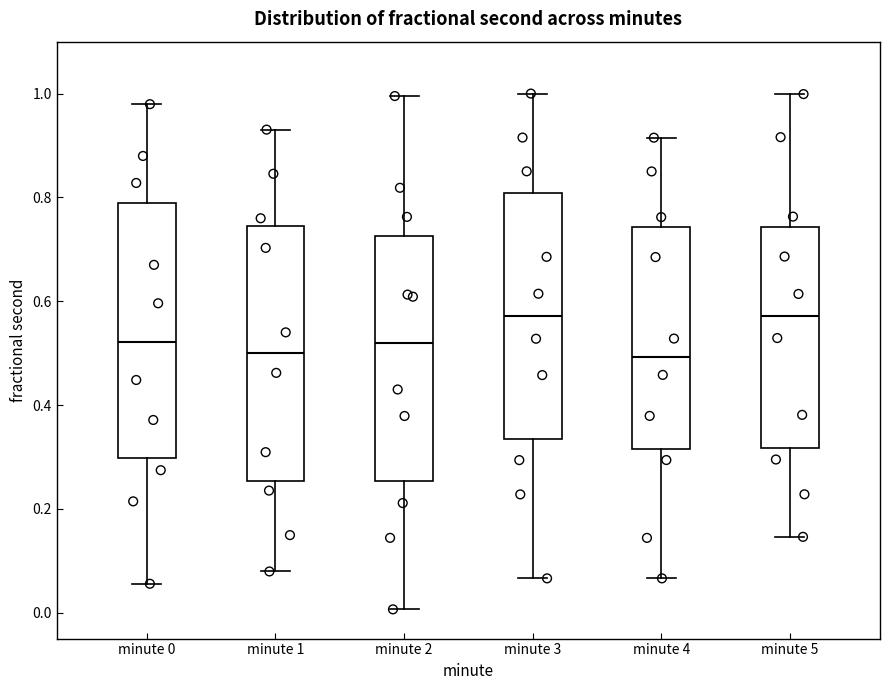

Reading left to right, transcribe this box plot: for each box, give where its median line is, the range the box spans, and where its two whiskers end, as read against the y-axis. The values are not printed on the chart, so give them approximately, as read against the axis.

minute 0: median 0.52, box 0.30 to 0.78, whiskers 0.06 to 0.98
minute 1: median 0.50, box 0.26 to 0.74, whiskers 0.08 to 0.94
minute 2: median 0.52, box 0.26 to 0.72, whiskers 0.00 to 1.00
minute 3: median 0.58, box 0.34 to 0.80, whiskers 0.06 to 1.00
minute 4: median 0.50, box 0.32 to 0.74, whiskers 0.06 to 0.92
minute 5: median 0.58, box 0.32 to 0.74, whiskers 0.14 to 1.00